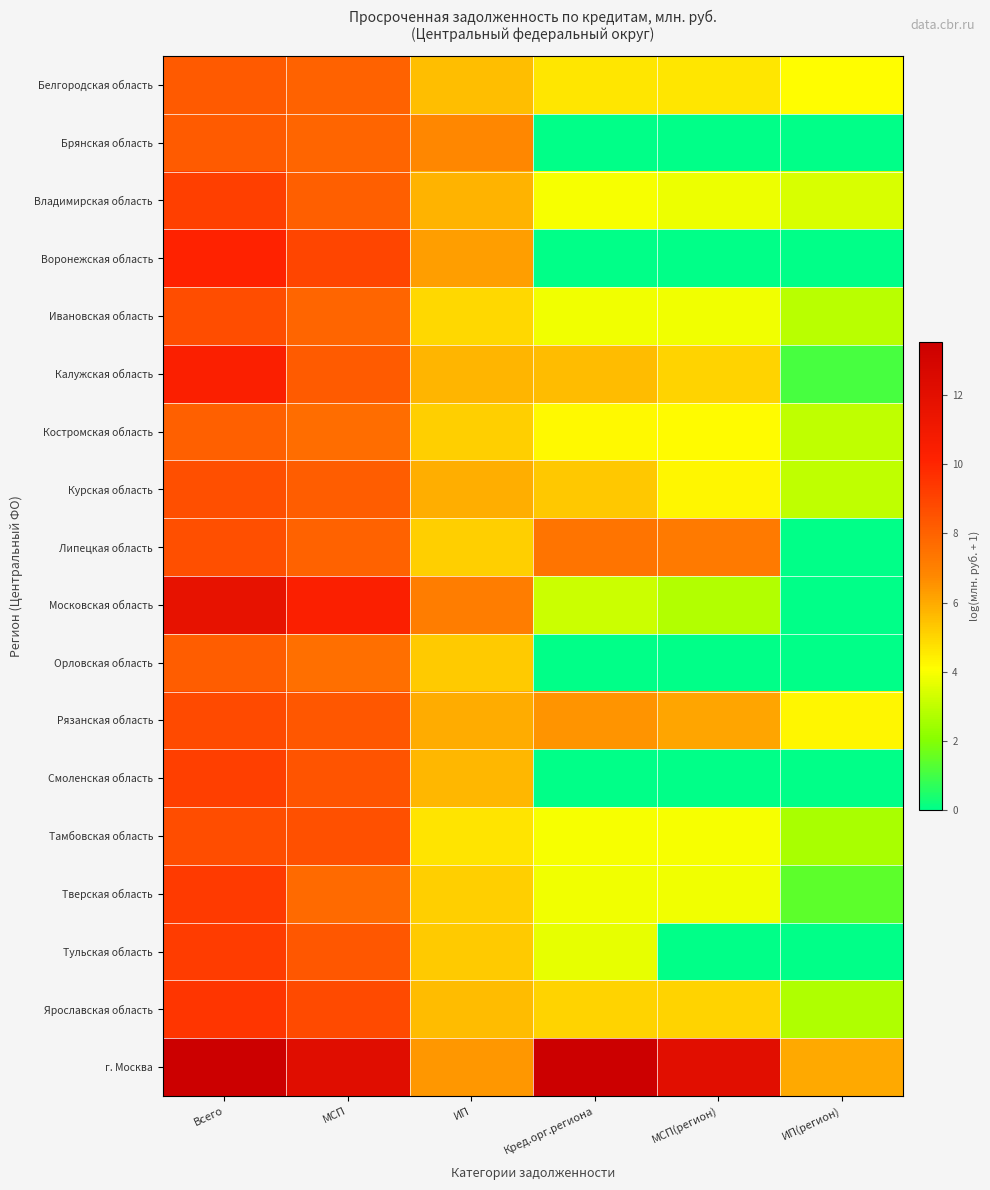

Which series has the largest total across all categories?

г. Москва